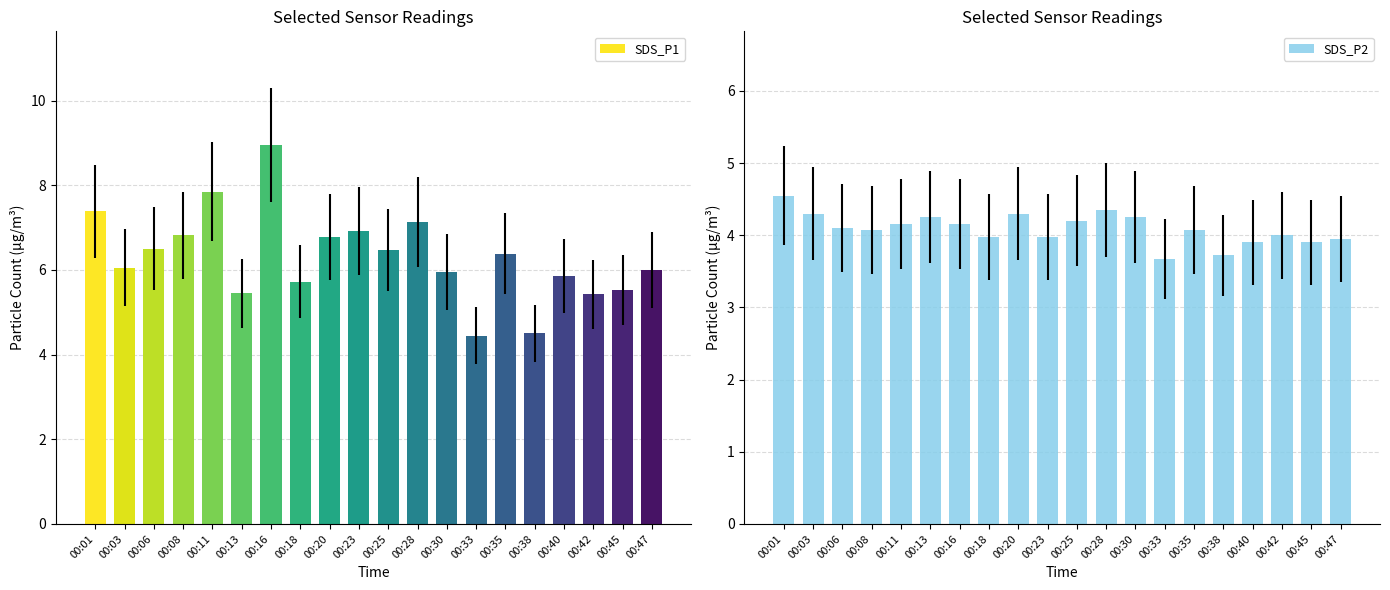

What is the sum of the SDS_P2 values at 00:33 and 00:23?

7.6